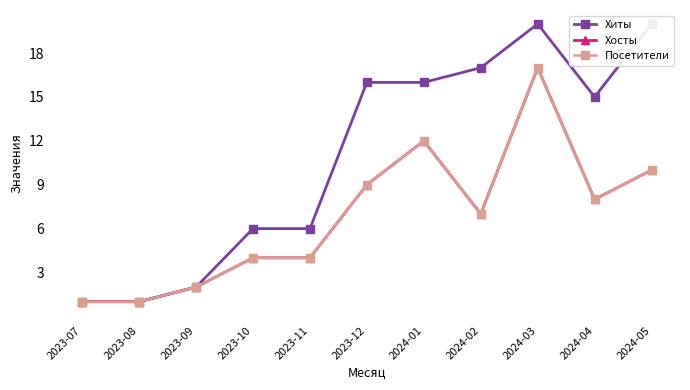

Count the number of categories in the chart.

11